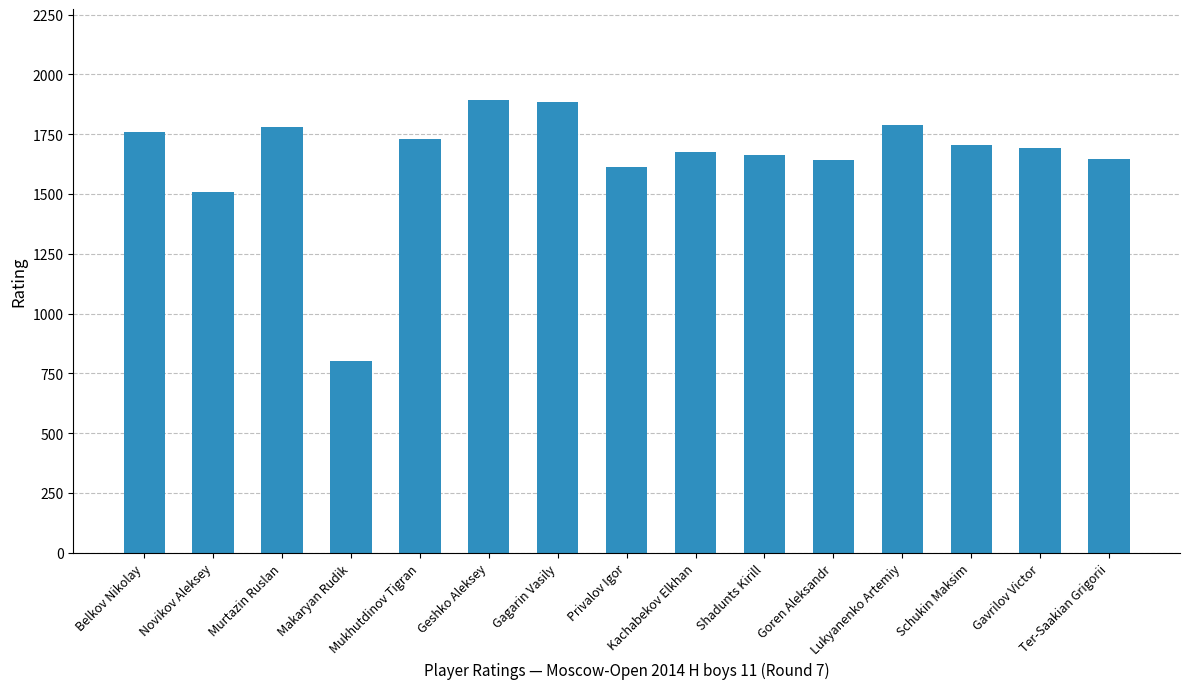

What is the approximate value at Belkov Nikolay, to the nearest 10?

1760